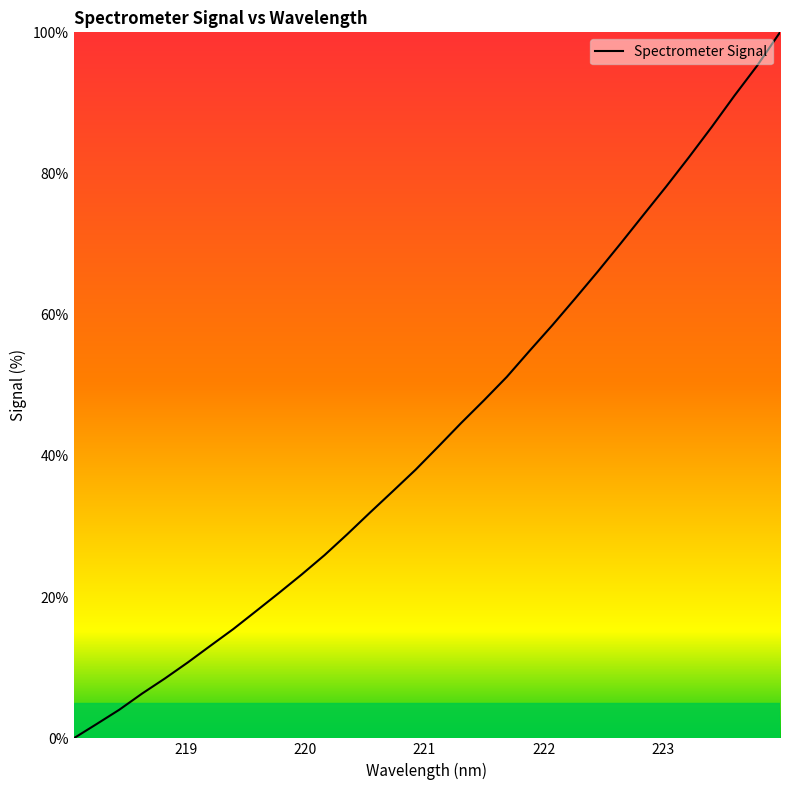

What is the maximum value shown in the chart?

100.0